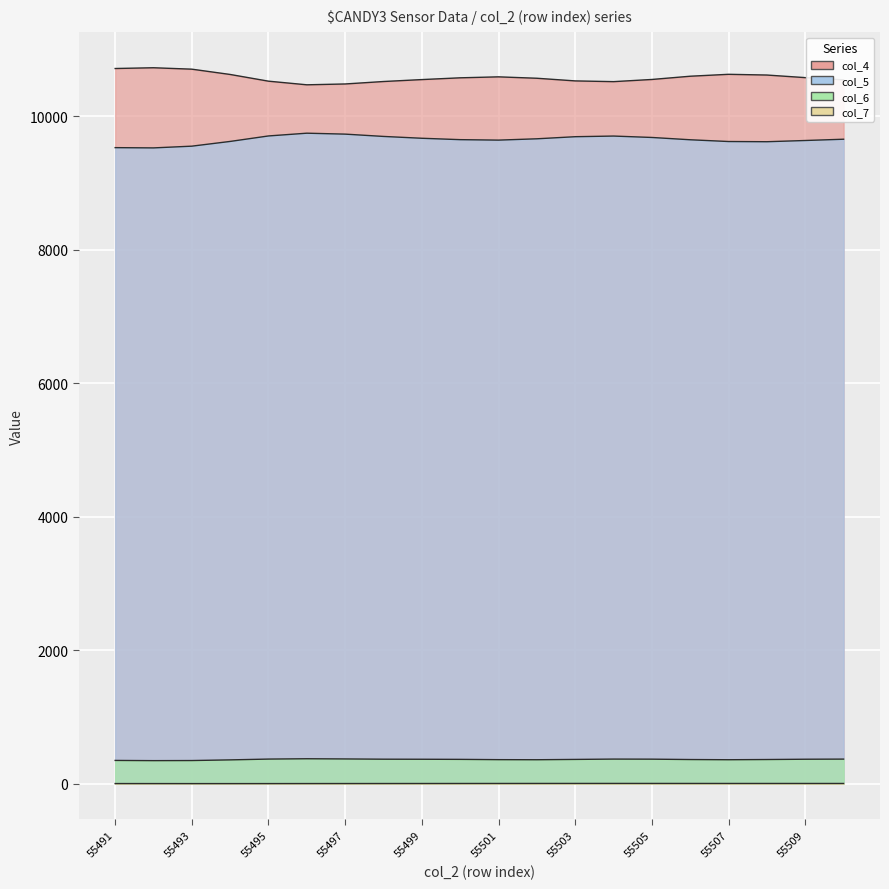

Which series has the largest range (max minus min)?

col_4